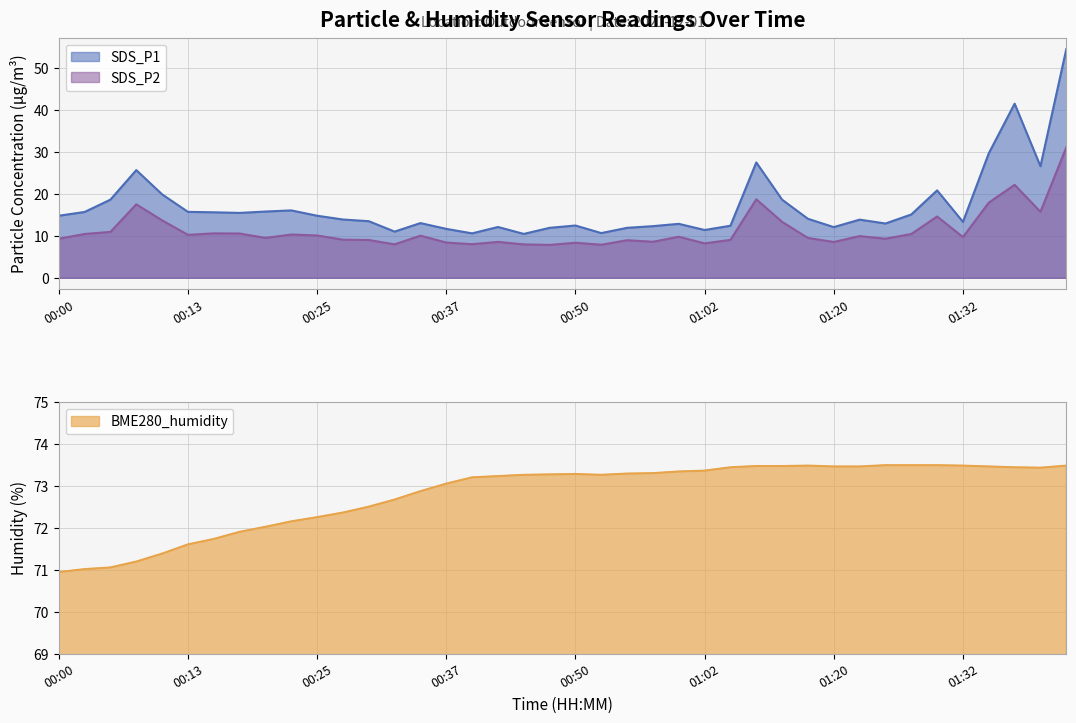

Which has a higher value, 01:34 or 00:20?

01:34